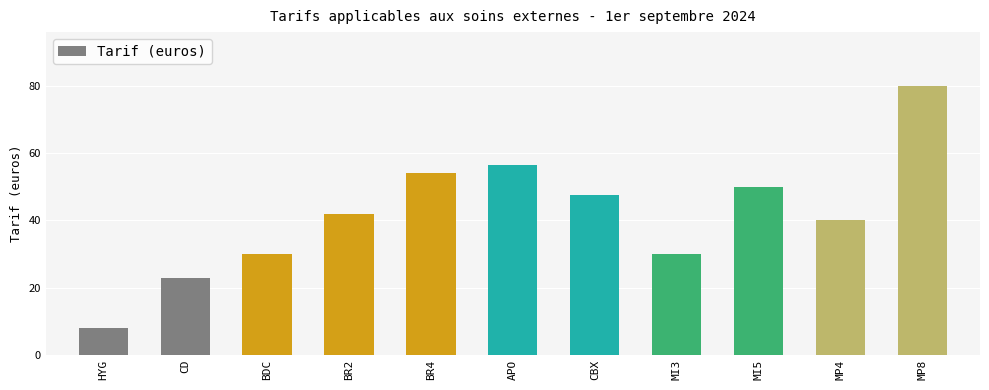

True or false: the data shows 45.8 at MI3.

False